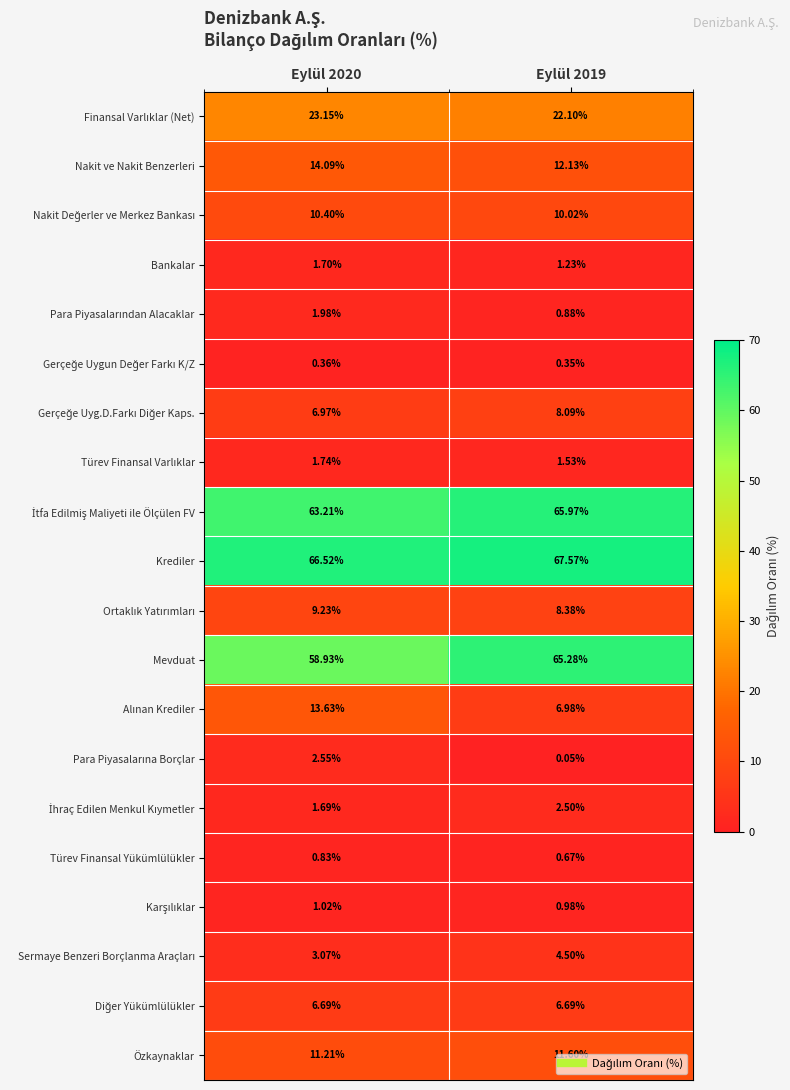

Which series has the largest total across all categories?

Krediler